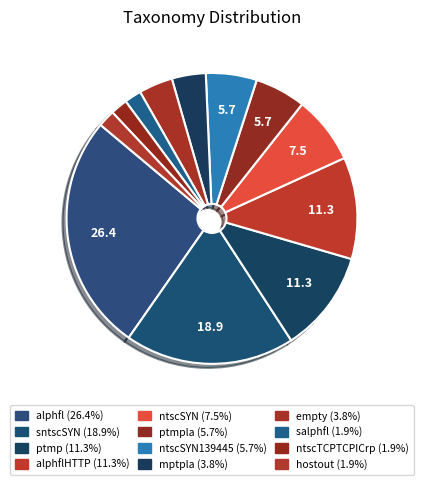

Count the number of slices in the pie.

12